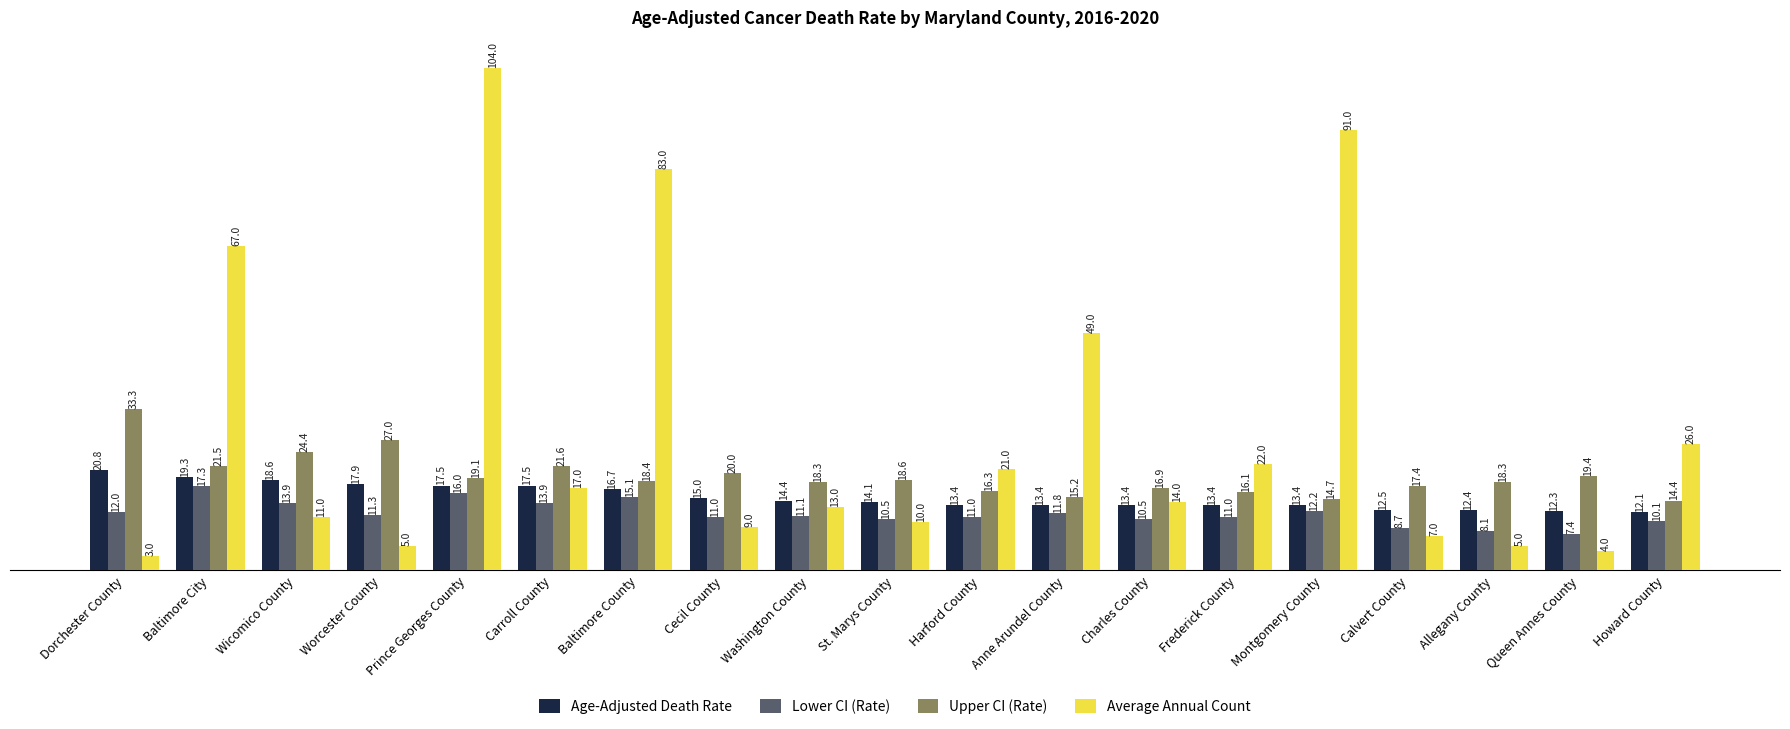

What is the spread (max minus min) of values at Howard County?

15.9